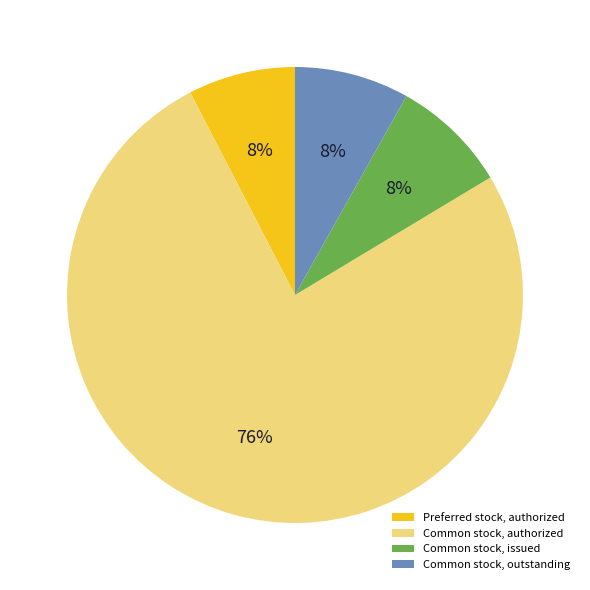

Which slice is the largest?

Common stock, authorized